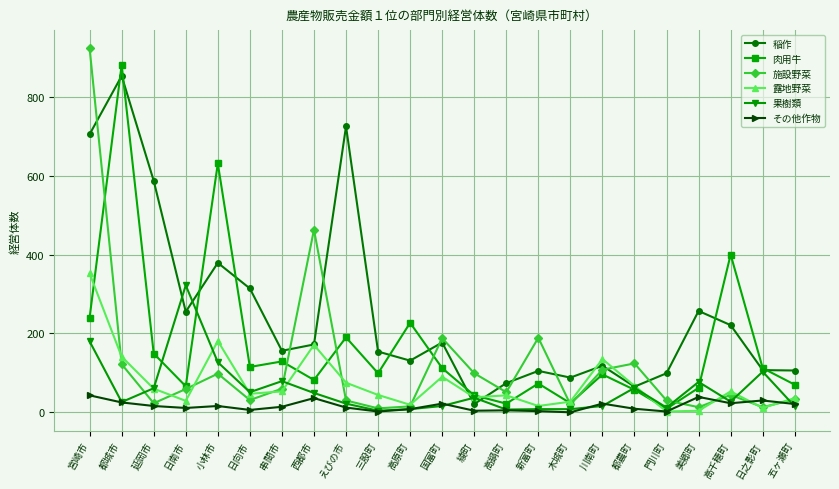

At which label is 果樹類 closest to 163?

宮崎市